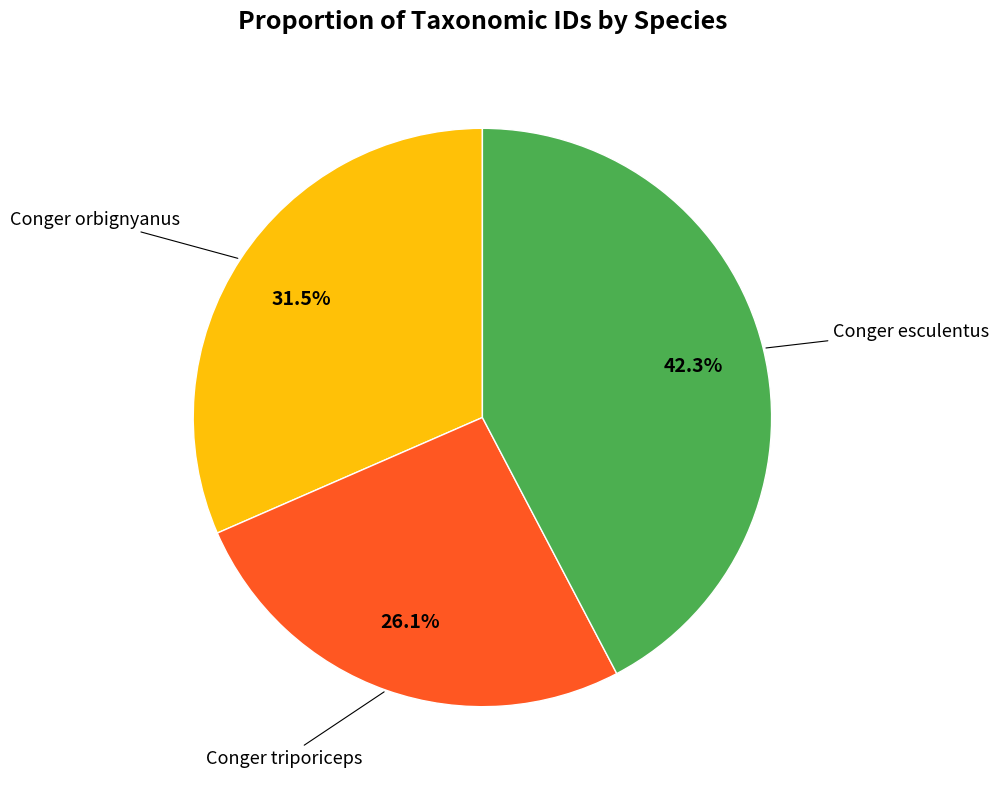

Is there any slice that represents more than half of the pie?

No